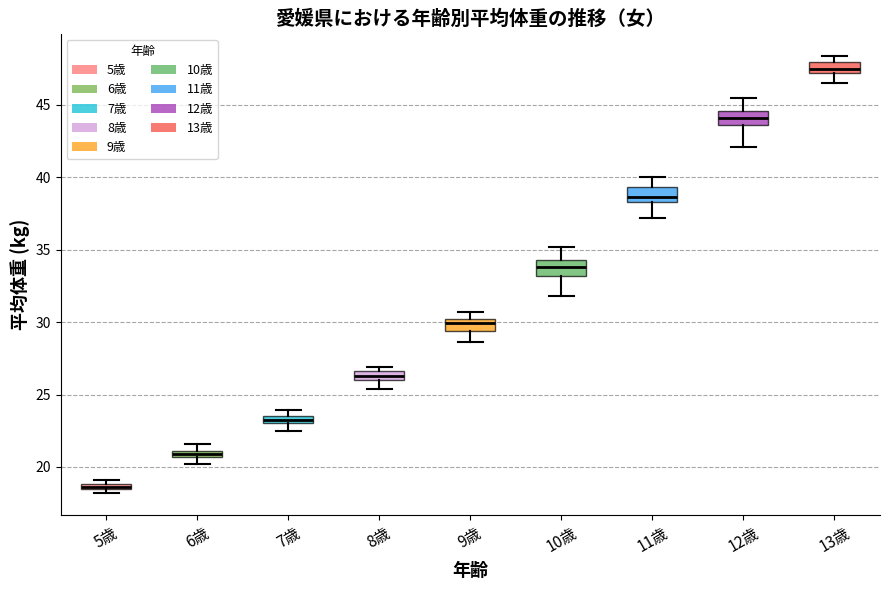

Where is the upper edge of the box for 11歳 on the y-axis? The values are not printed on the chart, so give them approximately, as read against the axis.

39.5